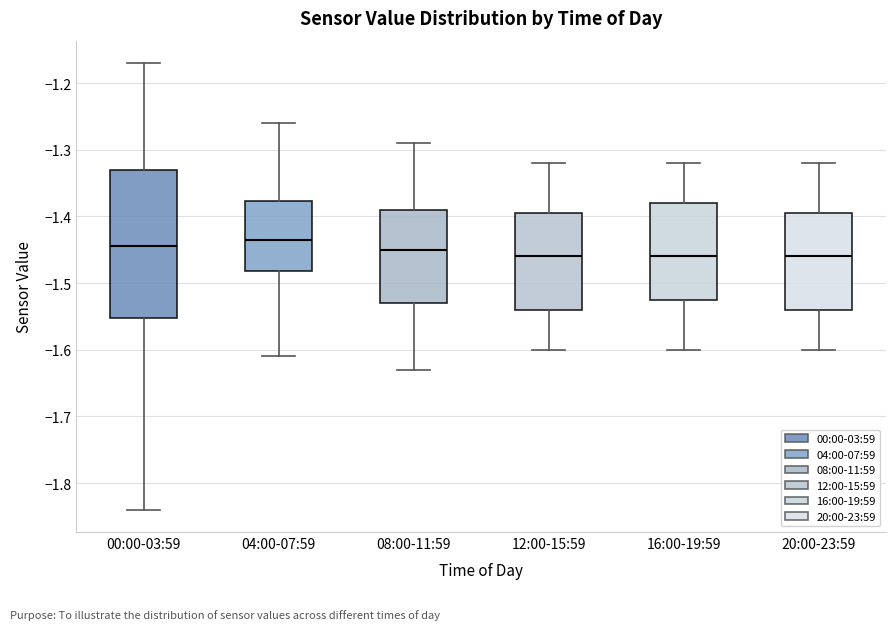

Where does the lower whisker of the box for 00:00-03:59 end on the y-axis? The values are not printed on the chart, so give them approximately, as read against the axis.

-1.84